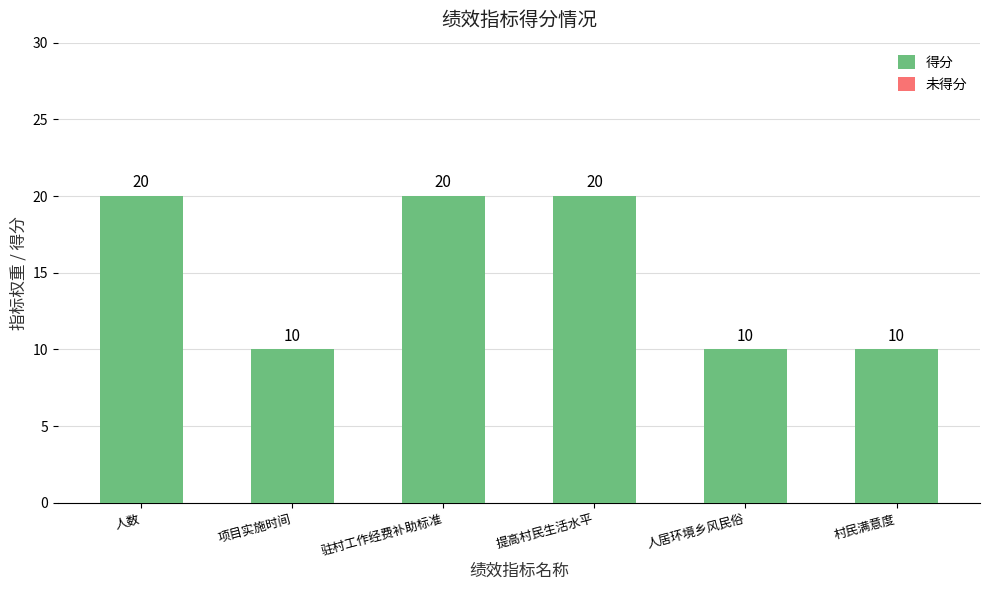

Read the value at 人居环境乡风民俗, to the nearest 10.

10